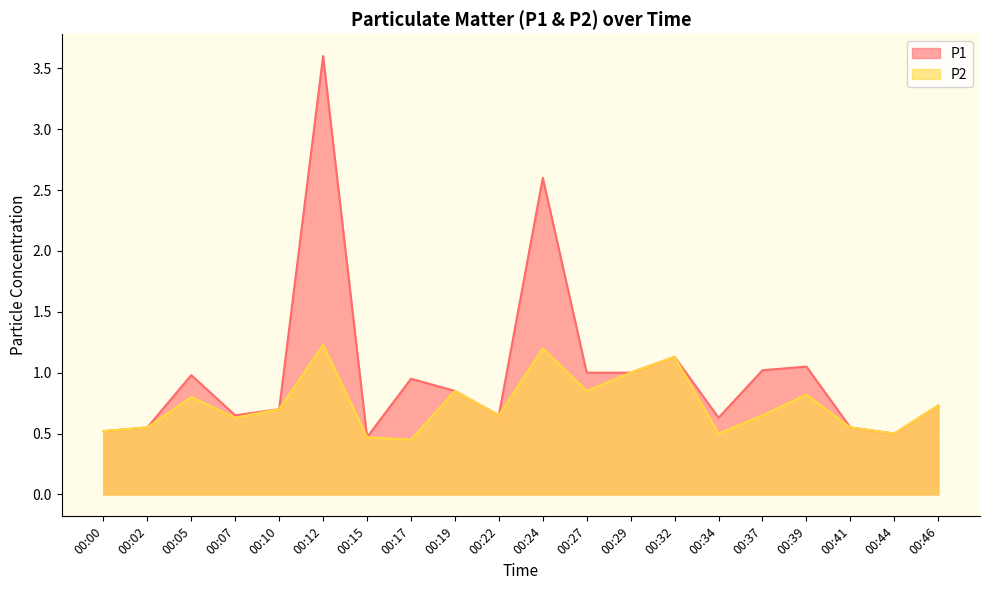

At 00:41, list the series in order from largest to smallest.

P1, P2